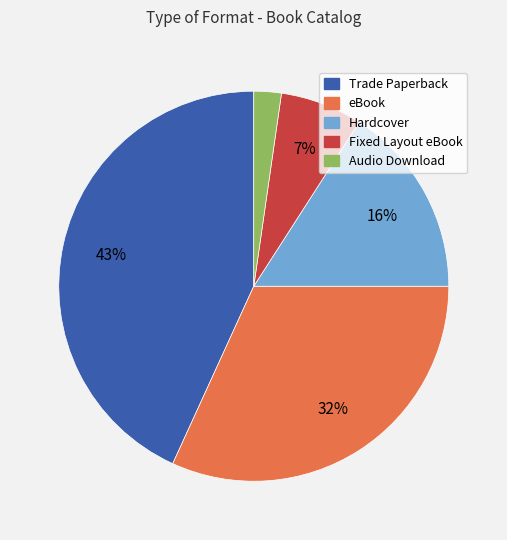

Is Trade Paperback the majority of the pie?

No